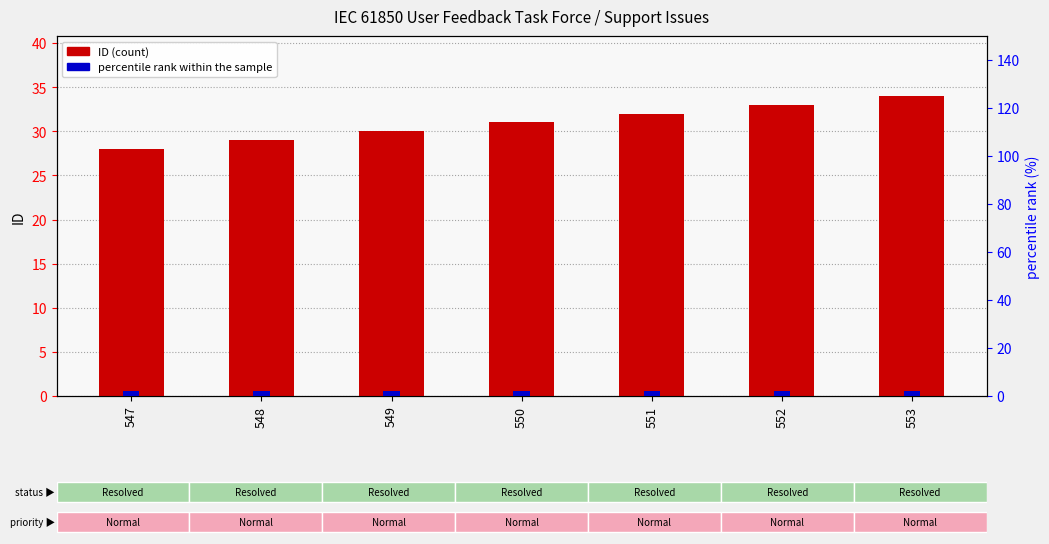

What is the difference between the highest and lowest values at 547?

26